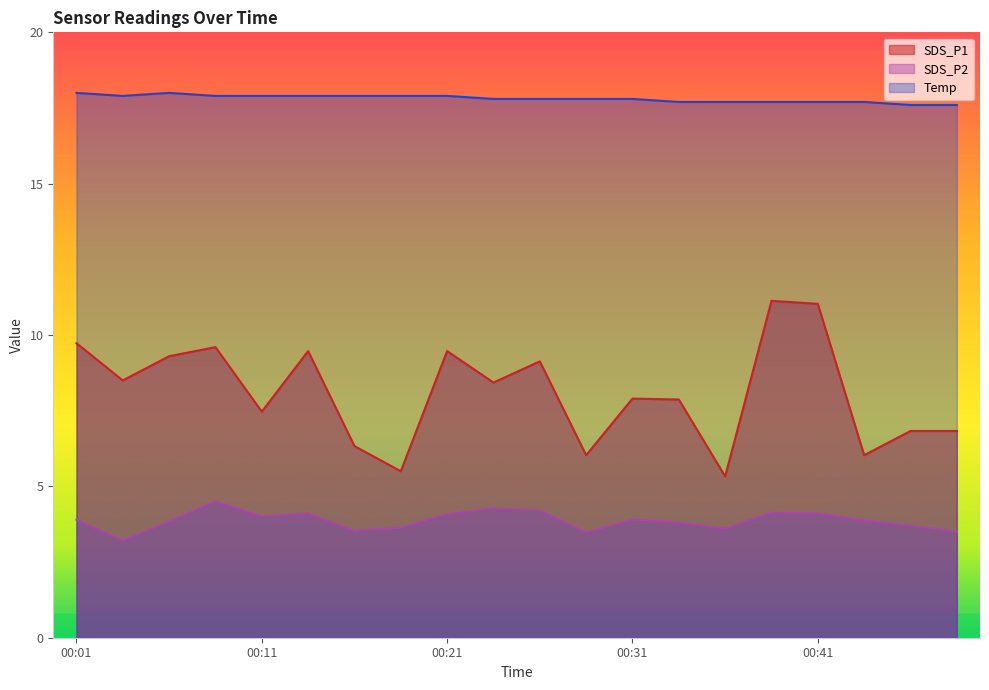

Where is the first local minimum for SDS_P1?

00:04